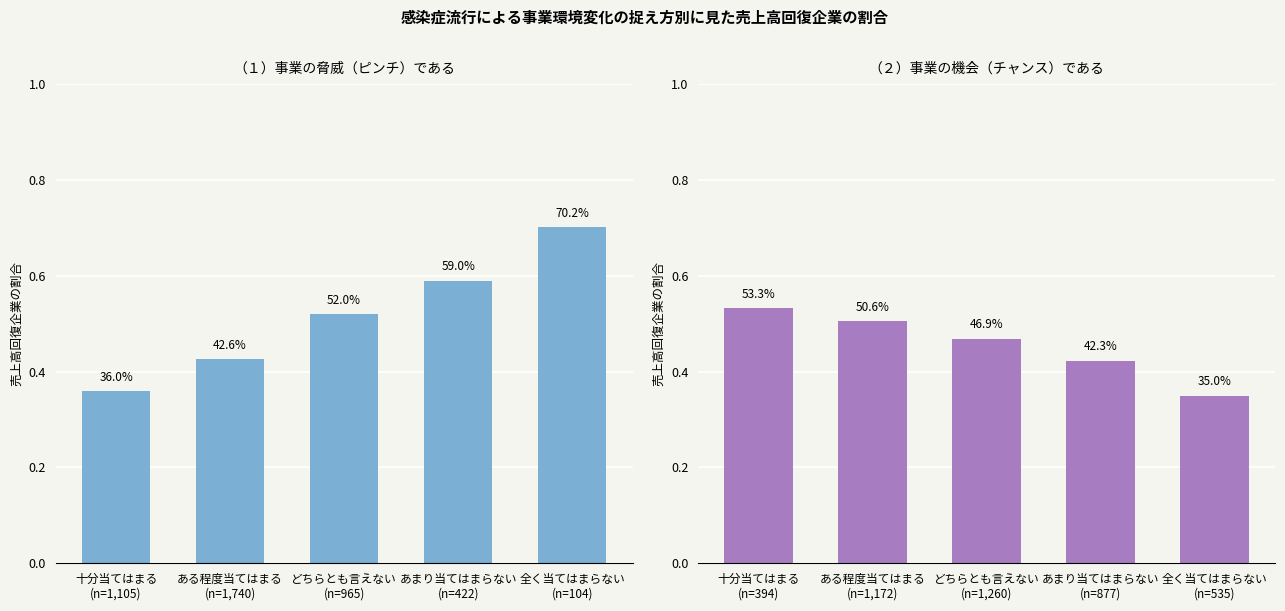

At which category is the sum across all series the highest?

全く当てはまらない
(n=104)